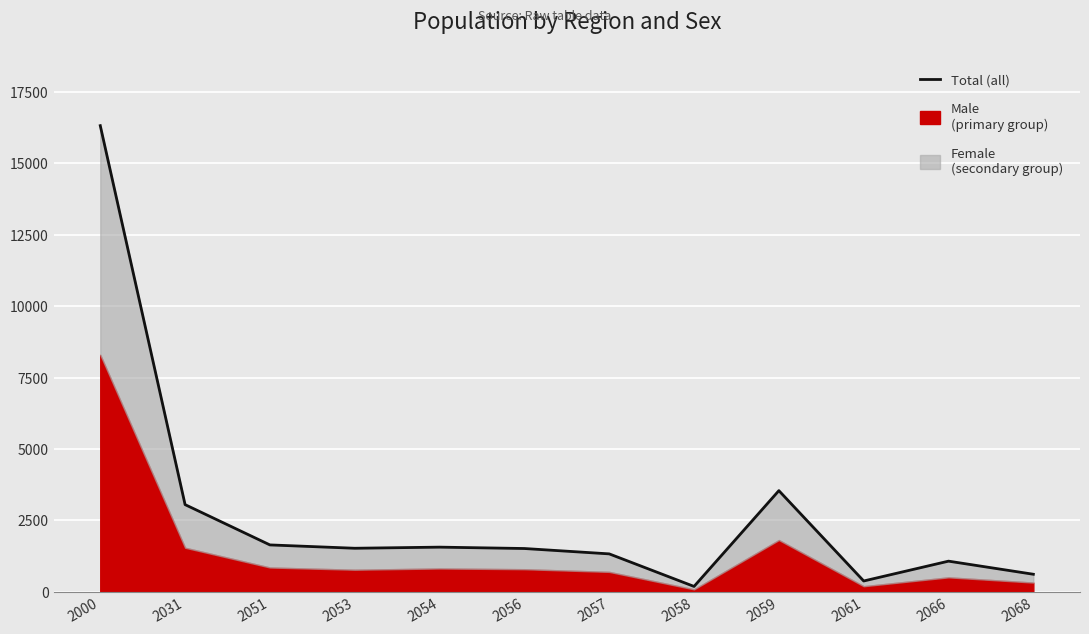

True or false: the data shows 16326 at 2000.

True